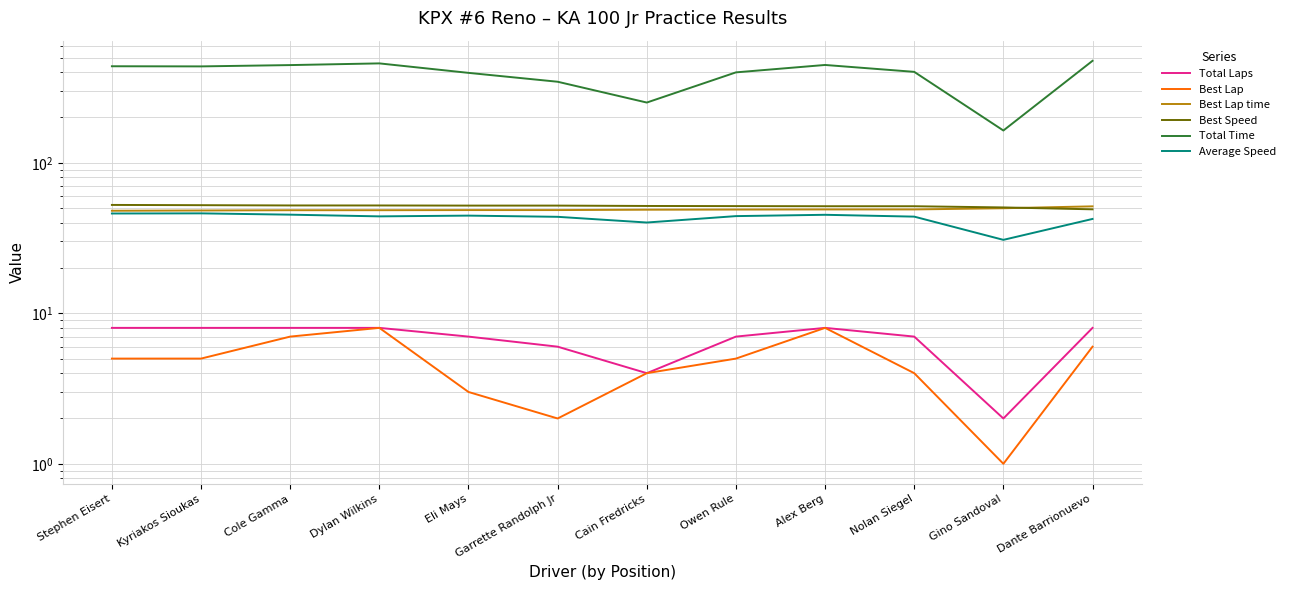

What is the difference between the second highest and minimum values in the Best Speed series?

3.2